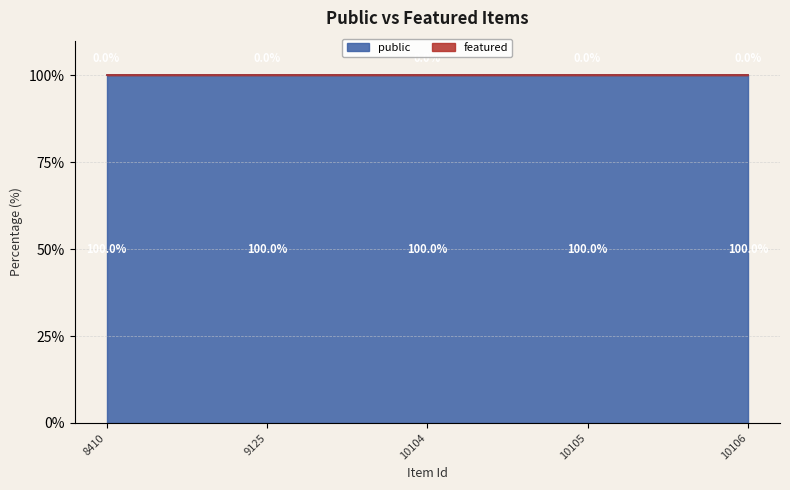

List the labels in order of featured value, largest first.

8410, 9125, 10104, 10105, 10106